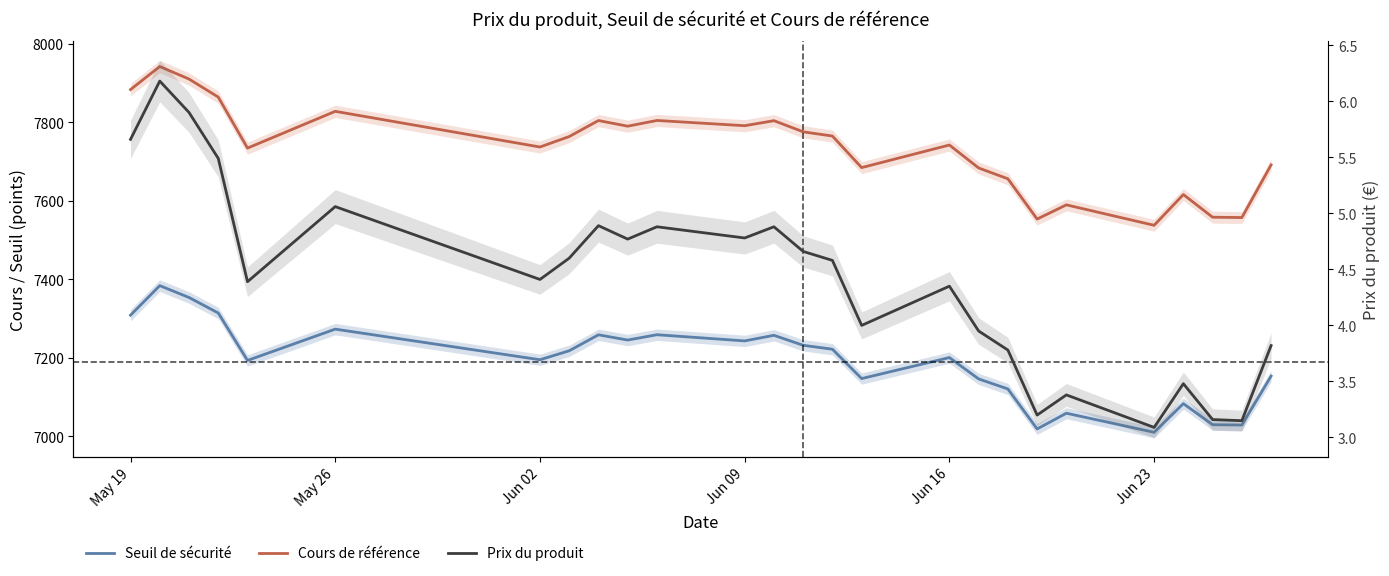

How many data points in Seuil de sécurité are above 7217?

13